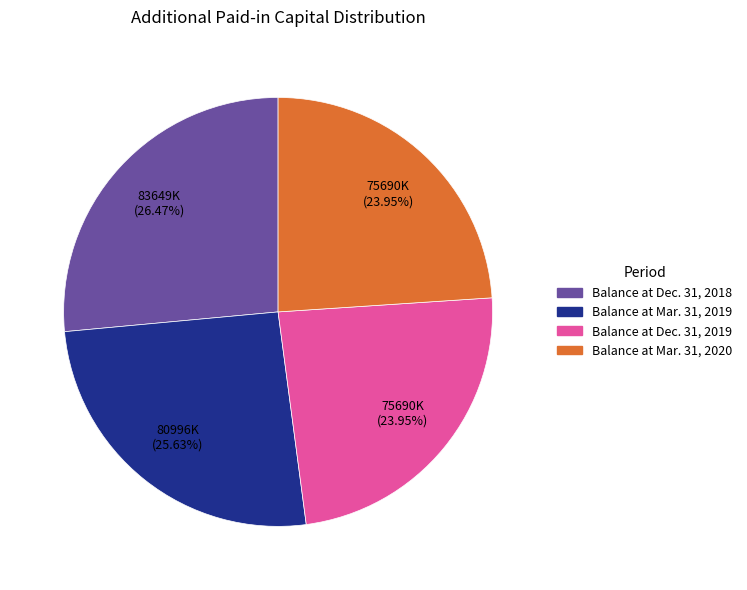

What is the ratio of the value at Balance at Dec. 31, 2019 to the value at Balance at Mar. 31, 2020?

1.0